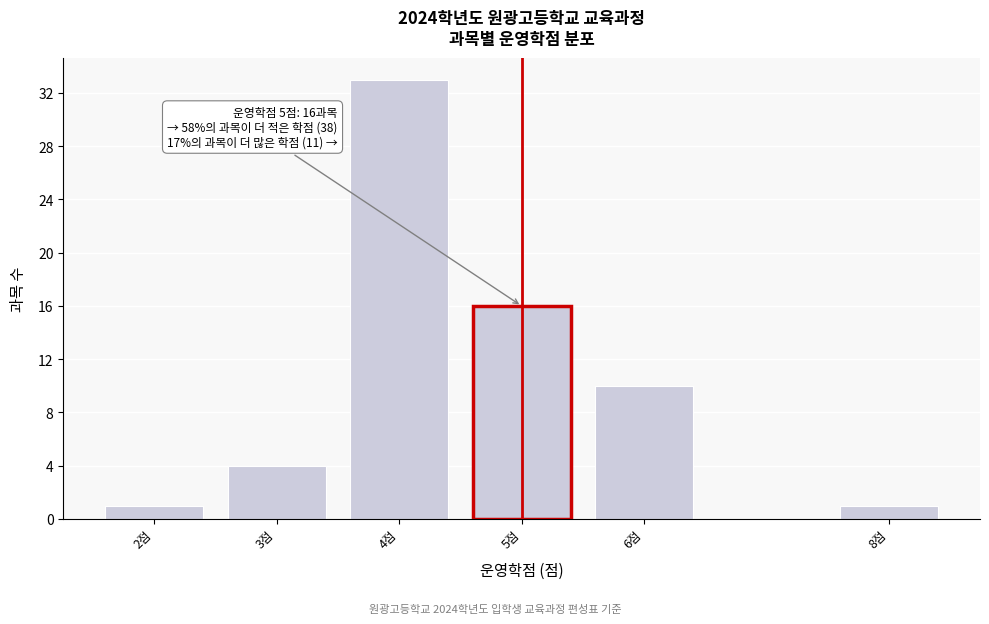

Reading left to right, transcribe all the data shown in this chart.

1	4	33	16	10	1